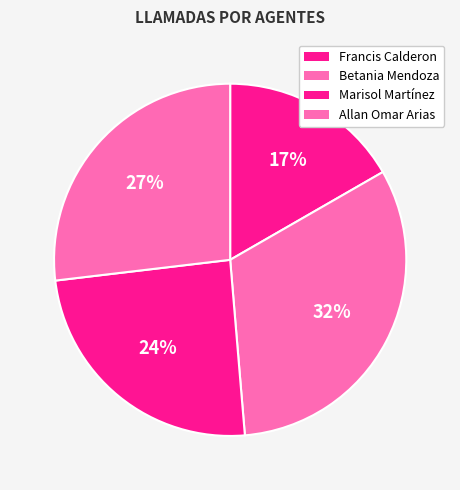

To the nearest percent, what is the difference between the largest and smallest slice percentages?

15%